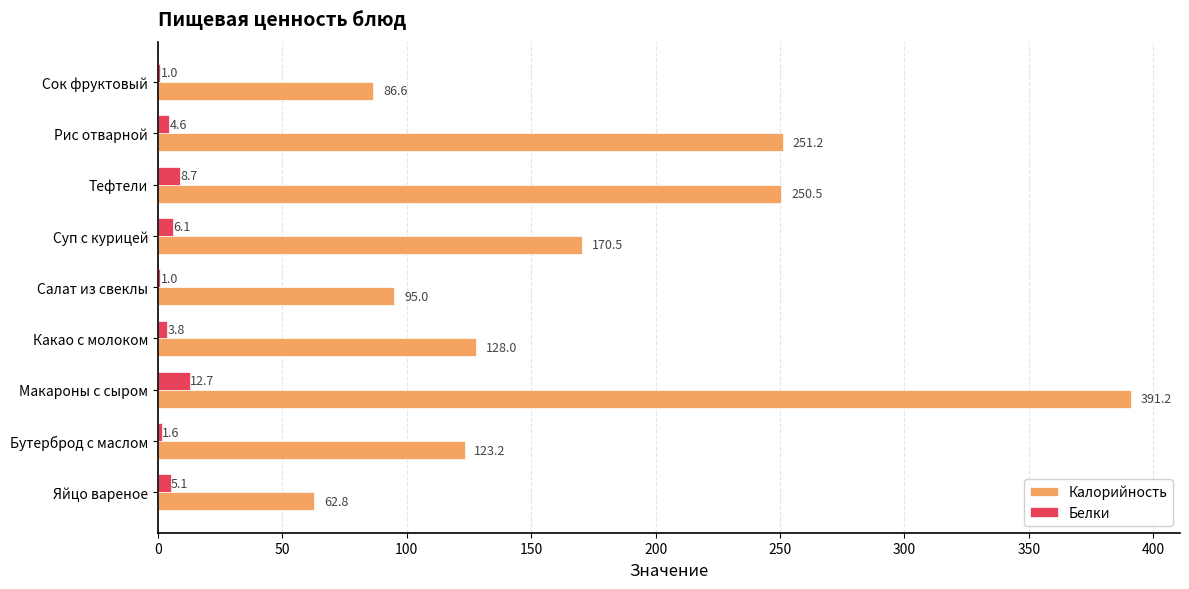

What is the highest value of the Белки series?

12.7